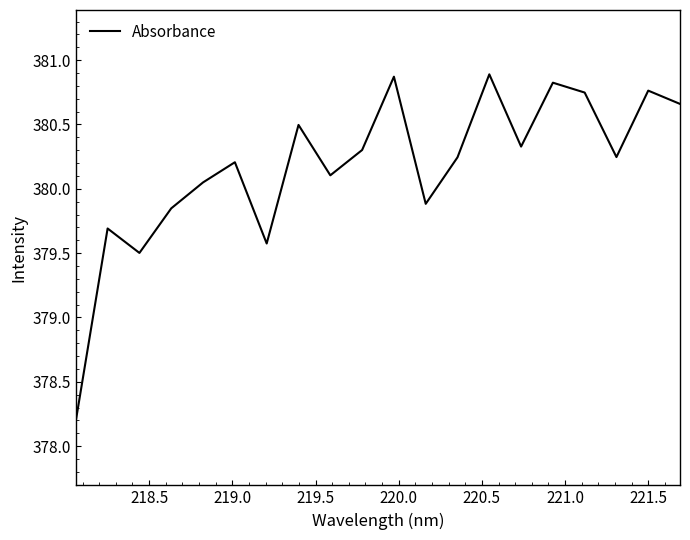

What is the difference between the maximum and minimum values?

2.7